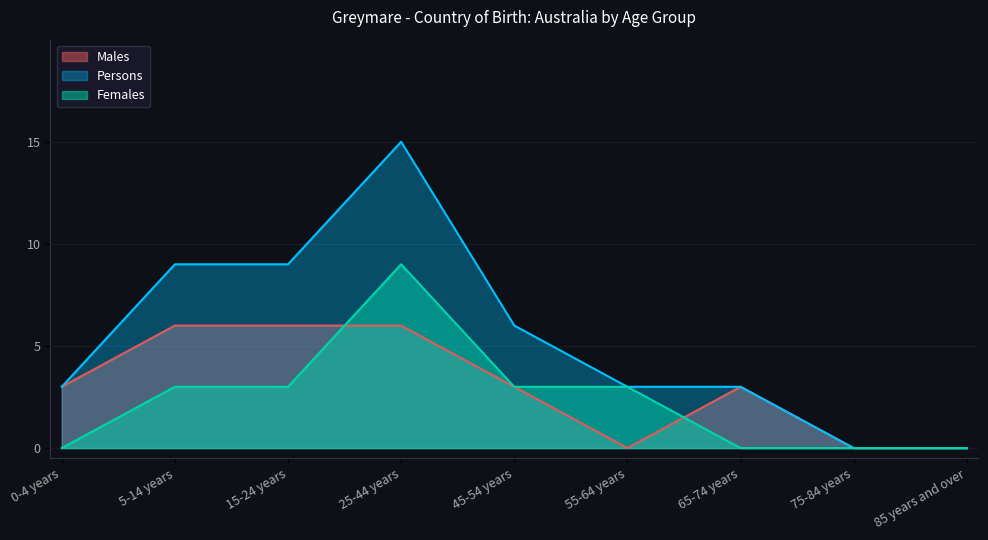

The Females series shows 0 at 75-84 years. True or false?

True